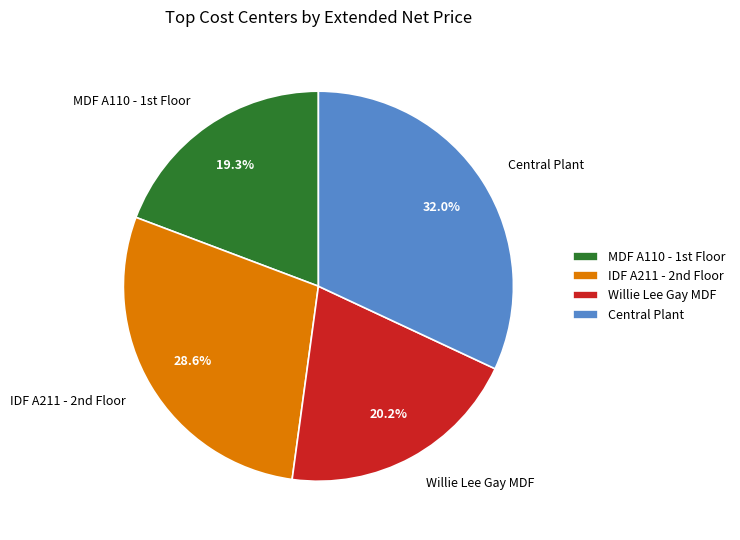

Does Central Plant represent more than half of the total?

No